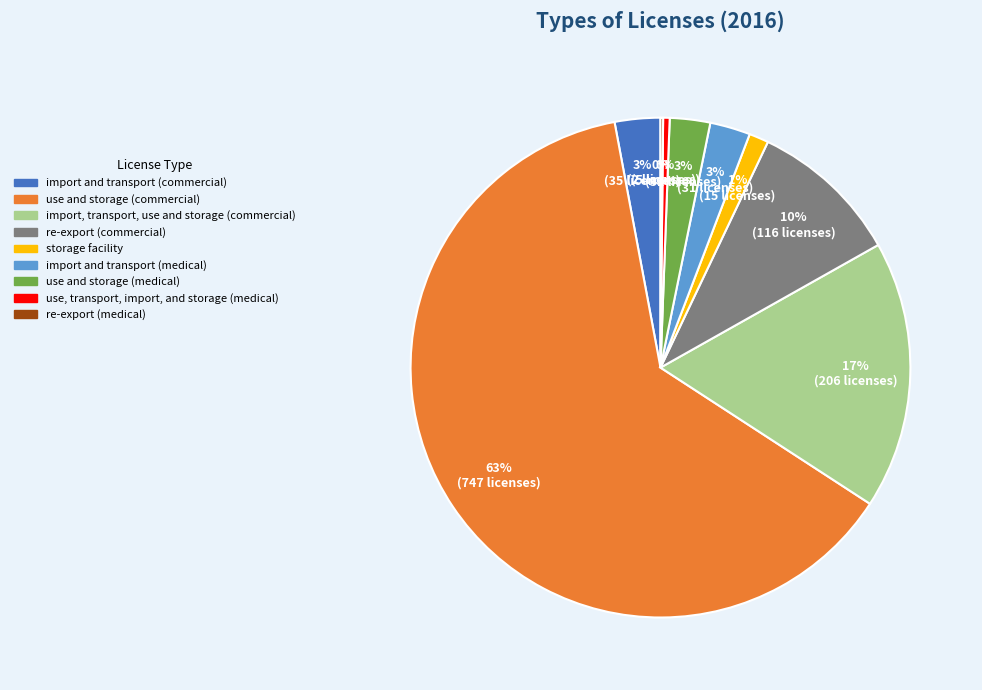

Does any single category account for the majority?

Yes